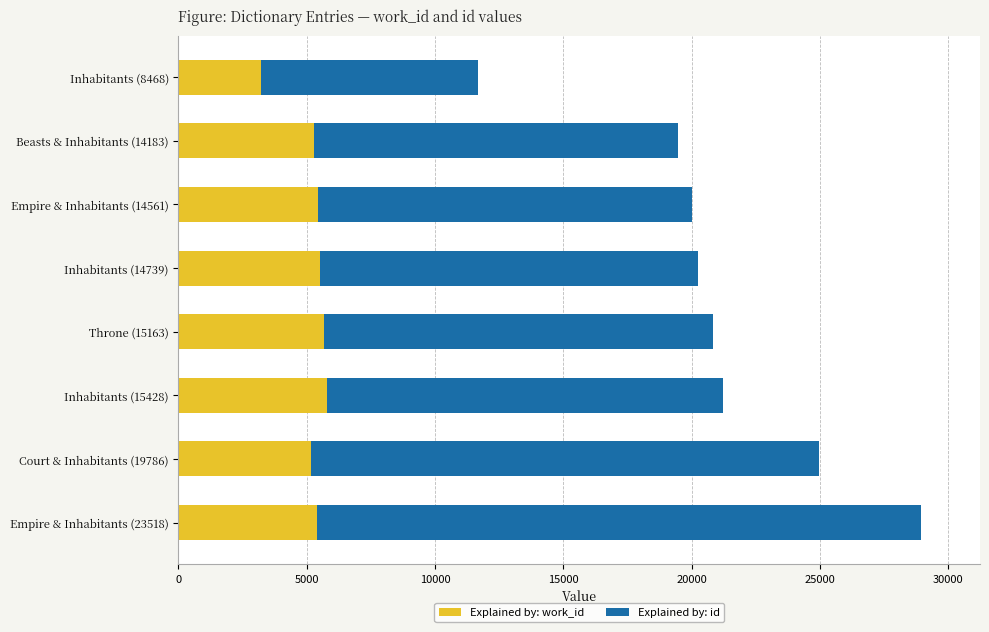

At which category is the sum across all series the highest?

Empire & Inhabitants (23518)